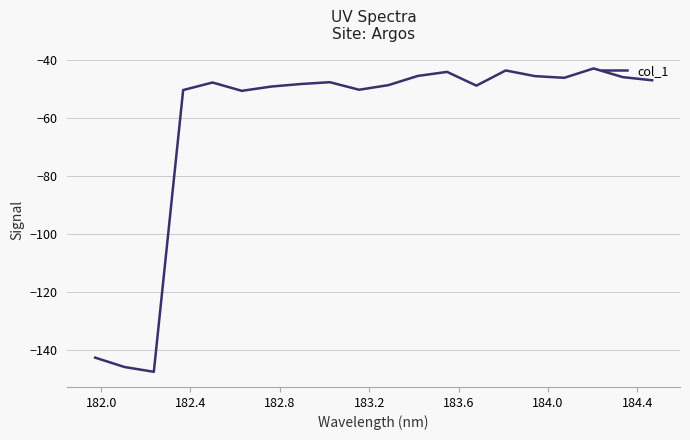

What is the smallest value displayed?

-147.5